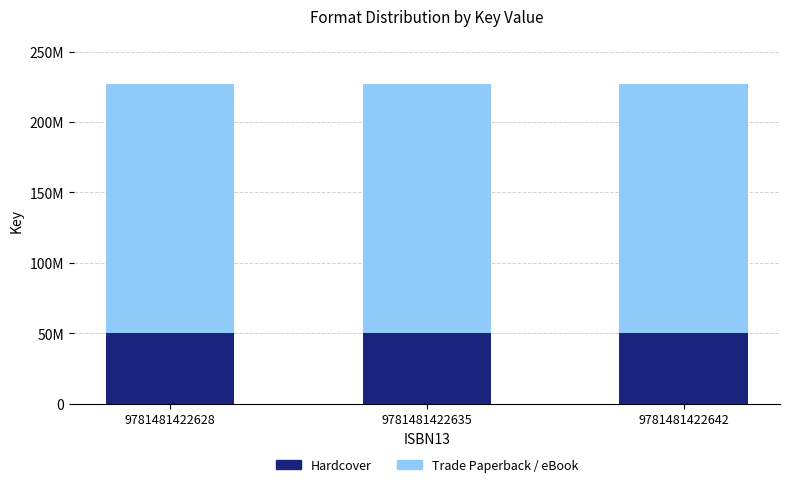

Are the bars grouped side by side (vs. stacked)?

No